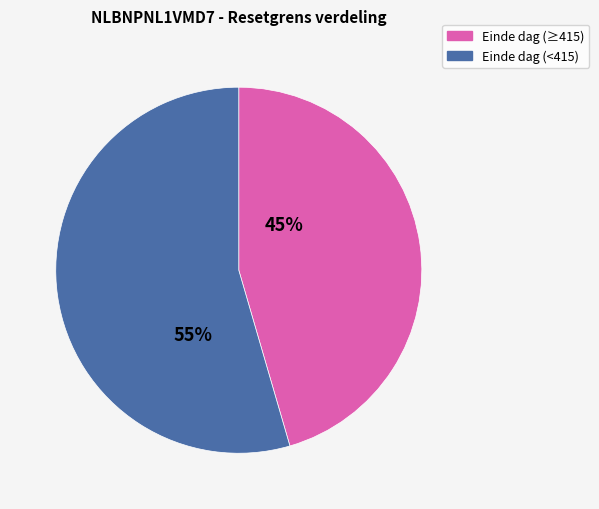

Is there any slice that represents more than half of the pie?

Yes